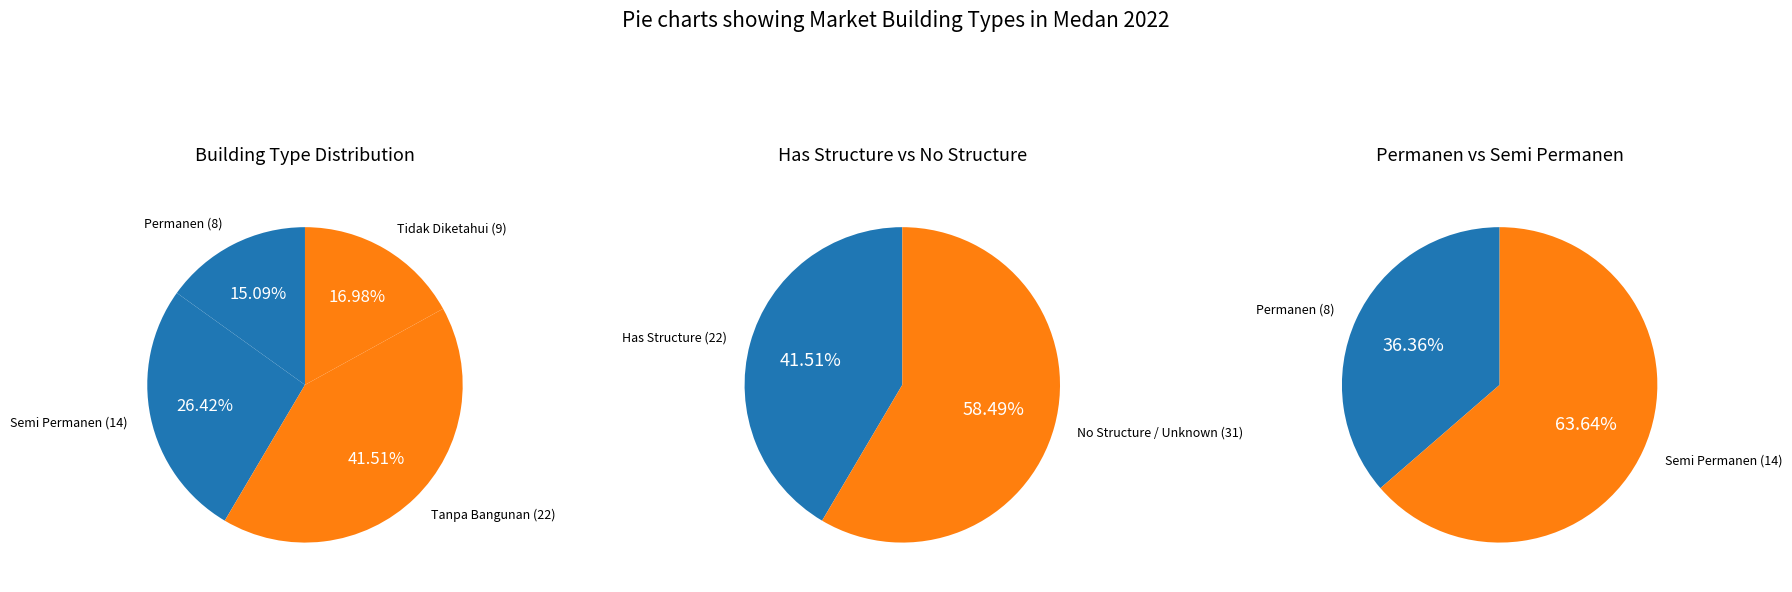

To the nearest percent, what is the difference between the Semi Permanen and Permanen slice percentages?

11%